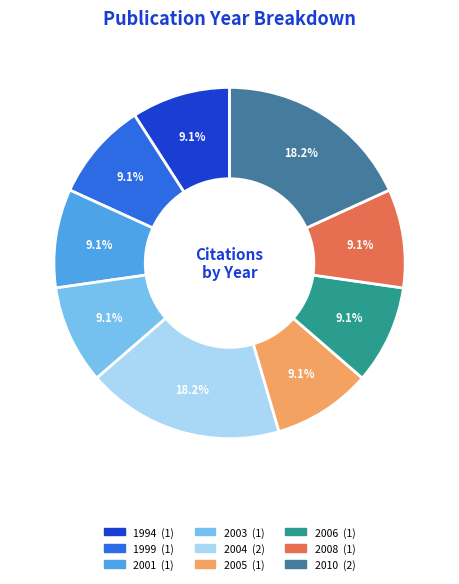

Is there a majority slice in this chart?

No